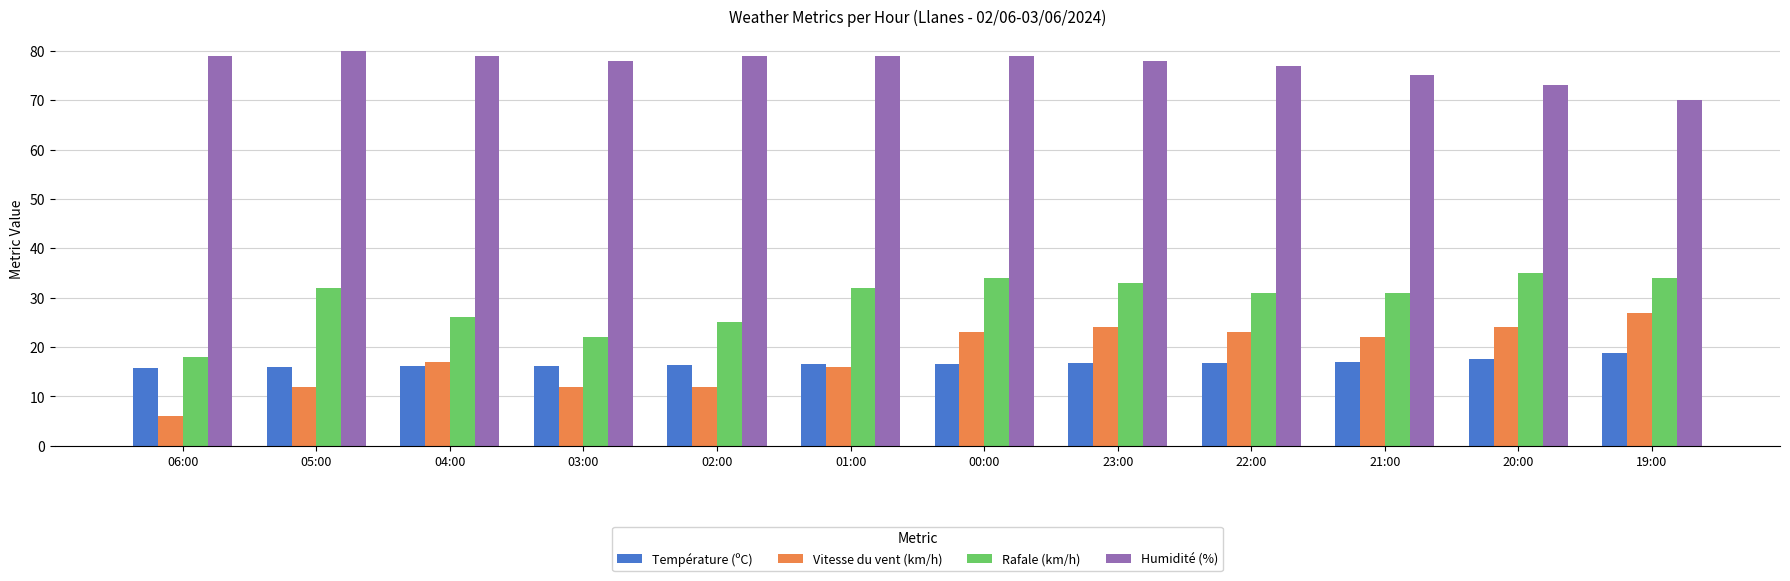

Is it true that Rafale (km/h) equals 25.0 at 02:00?

True